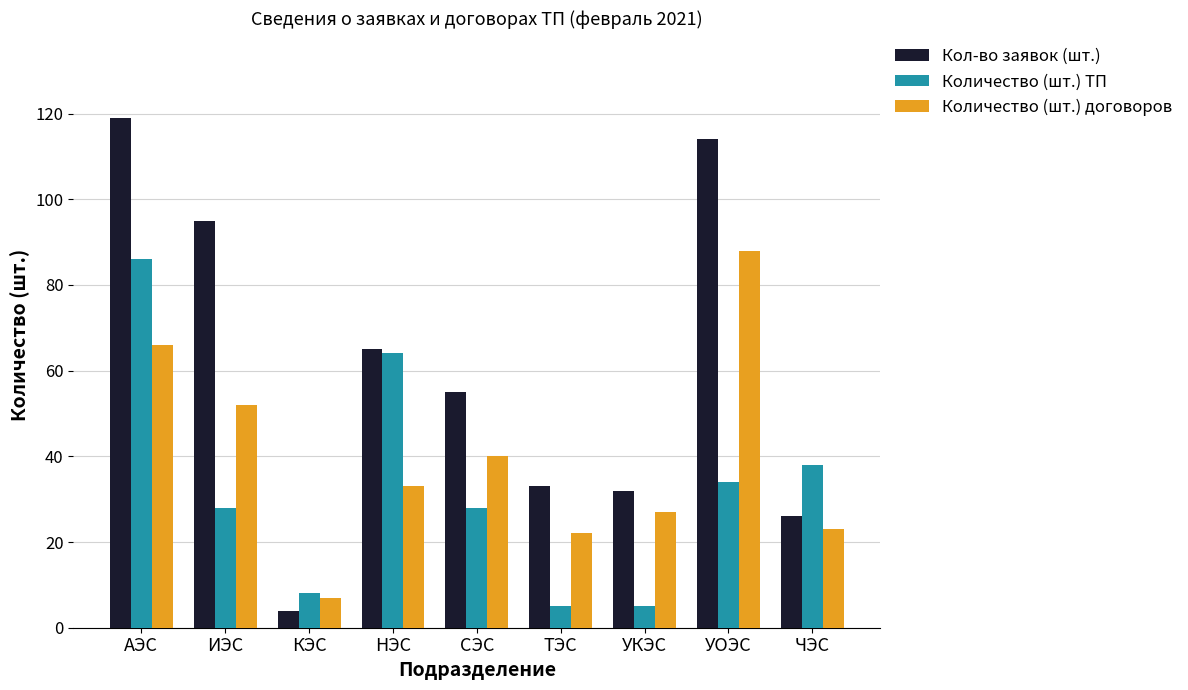

What are all the series names shown in the legend?

Кол-во заявок (шт.), Количество (шт.) ТП, Количество (шт.) договоров